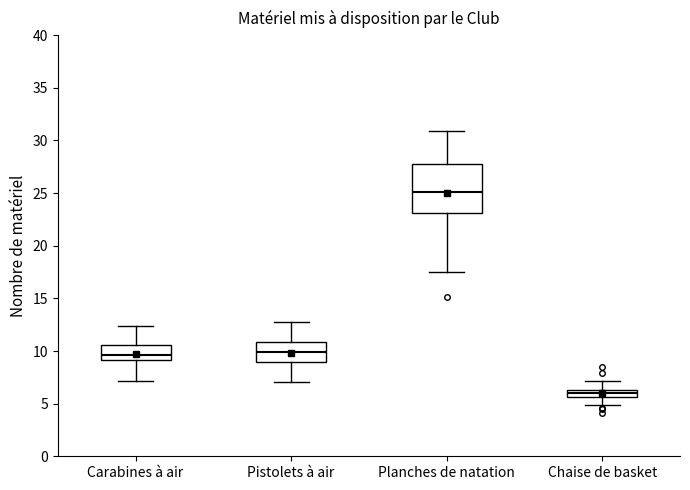

Which box's median line is the highest?

Planches de natation